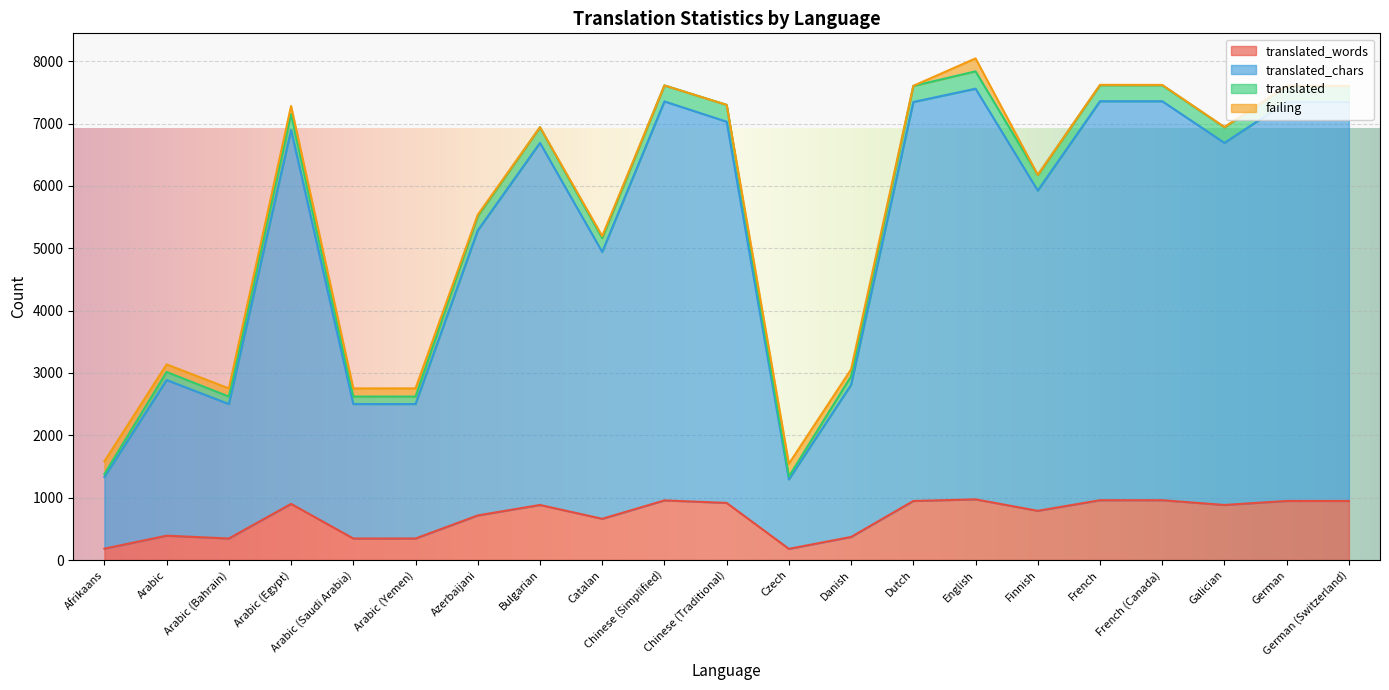

How many data points in translated_chars are above 6691?

9